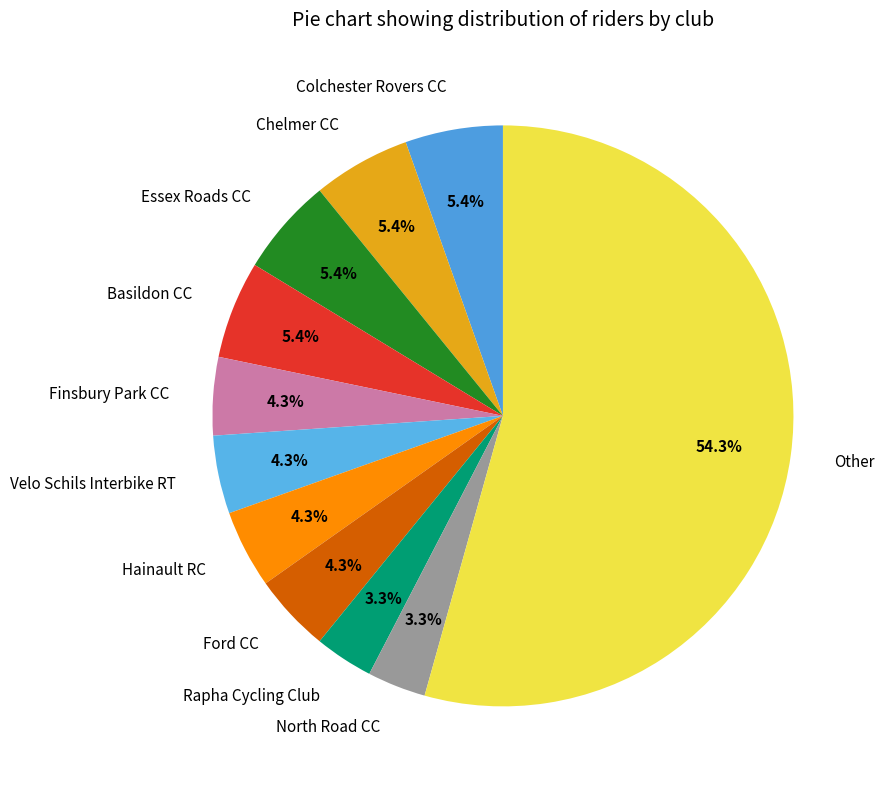

How many segments does this pie chart have?

11